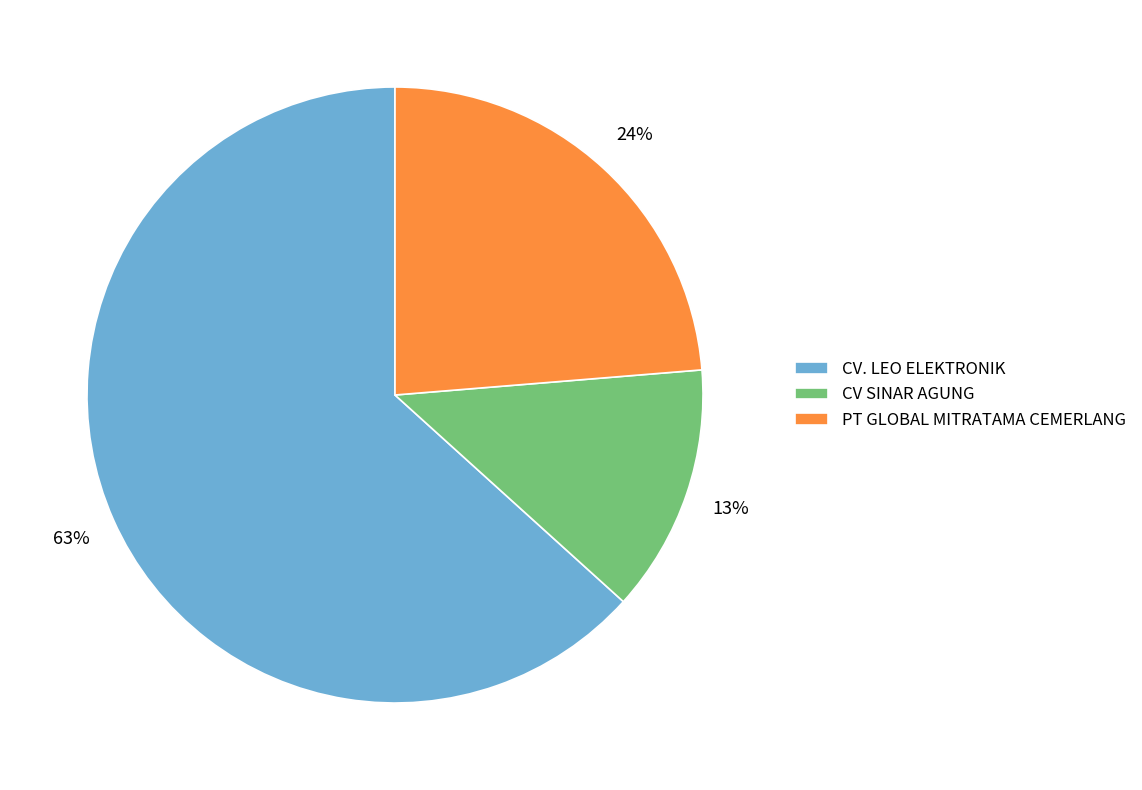

To the nearest percent, what is the average slice percentage?

33%